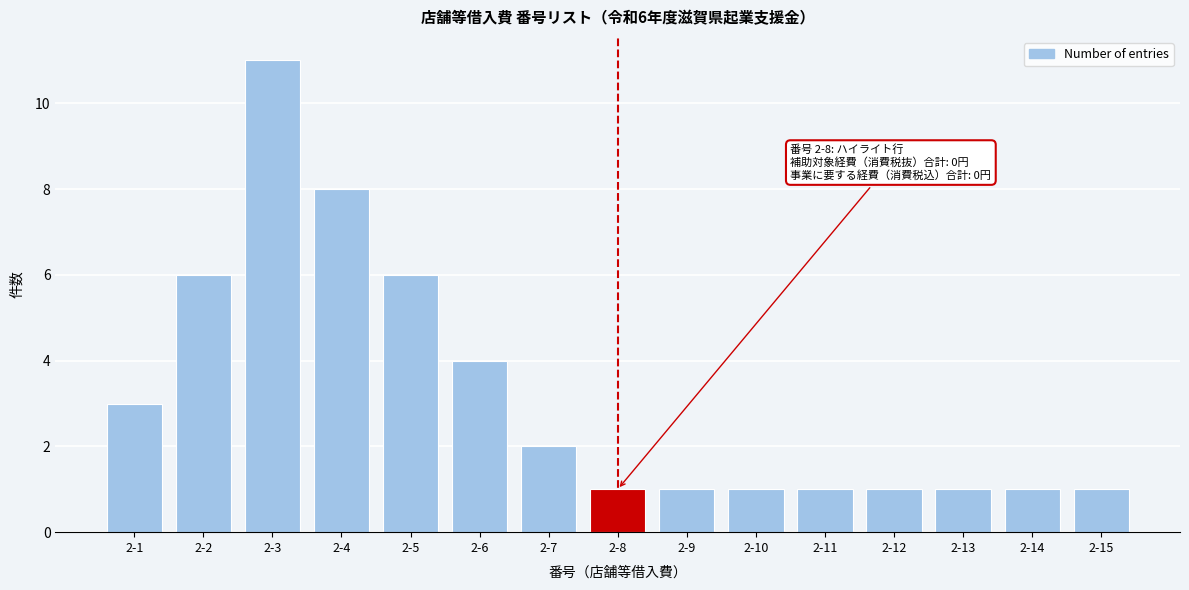

Reading right to left, what are all the values shown in this chart?

1	1	1	1	1	1	1	1	2	4	6	8	11	6	3